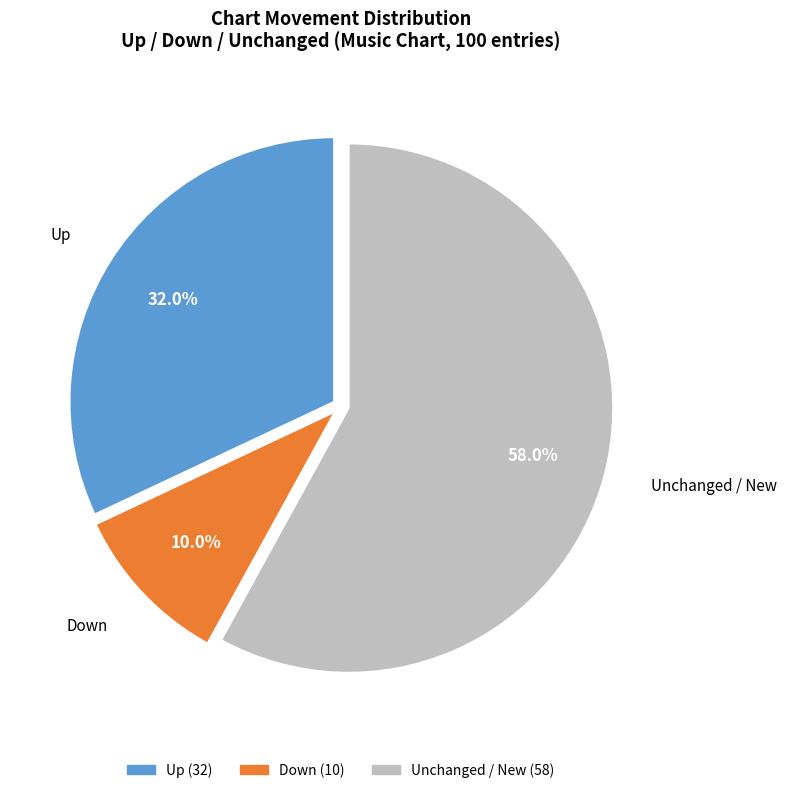

Which category accounts for the majority?

Unchanged / New